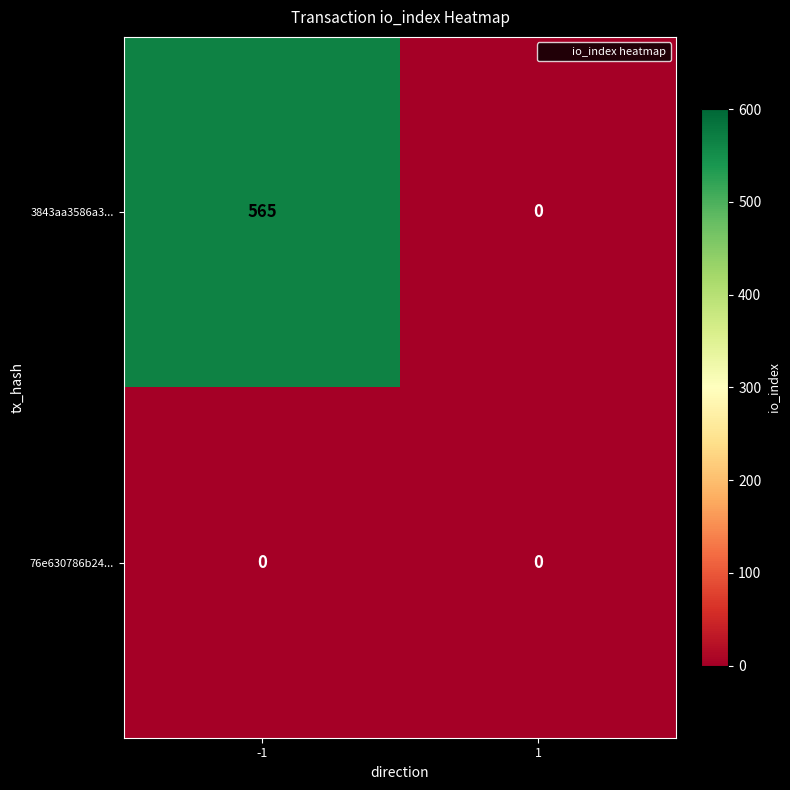

List the series in order of their overall mean, highest first.

3843aa3586a3..., 76e630786b24...